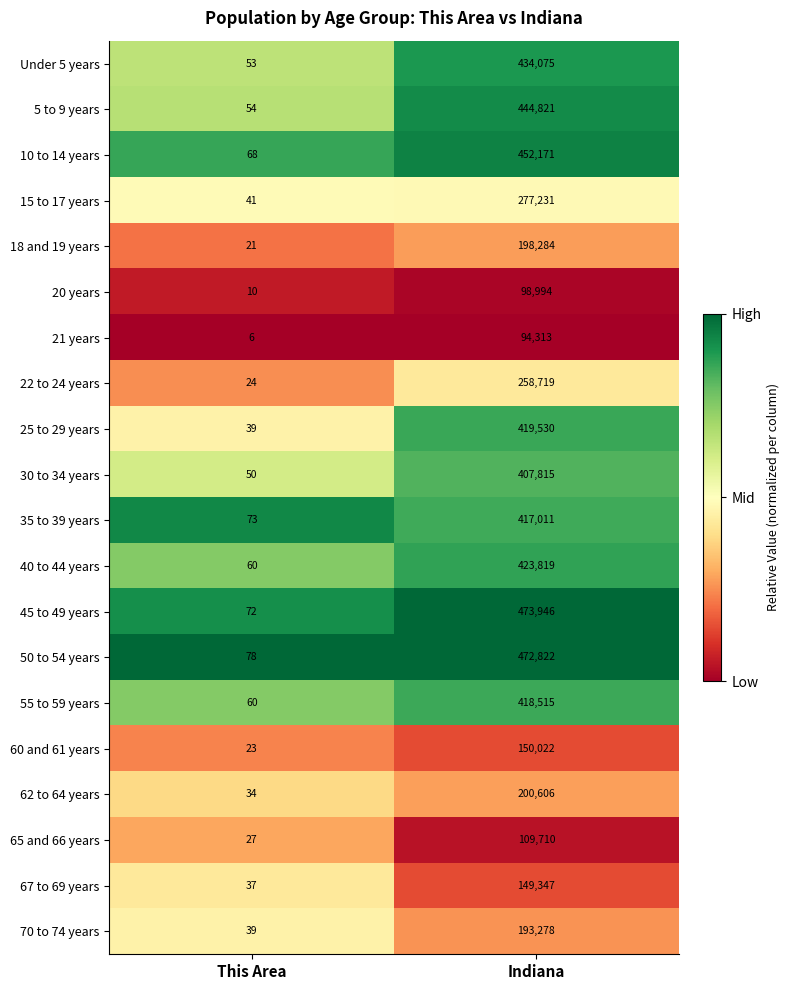

The 67 to 69 years series shows 149347 at Indiana. True or false?

True